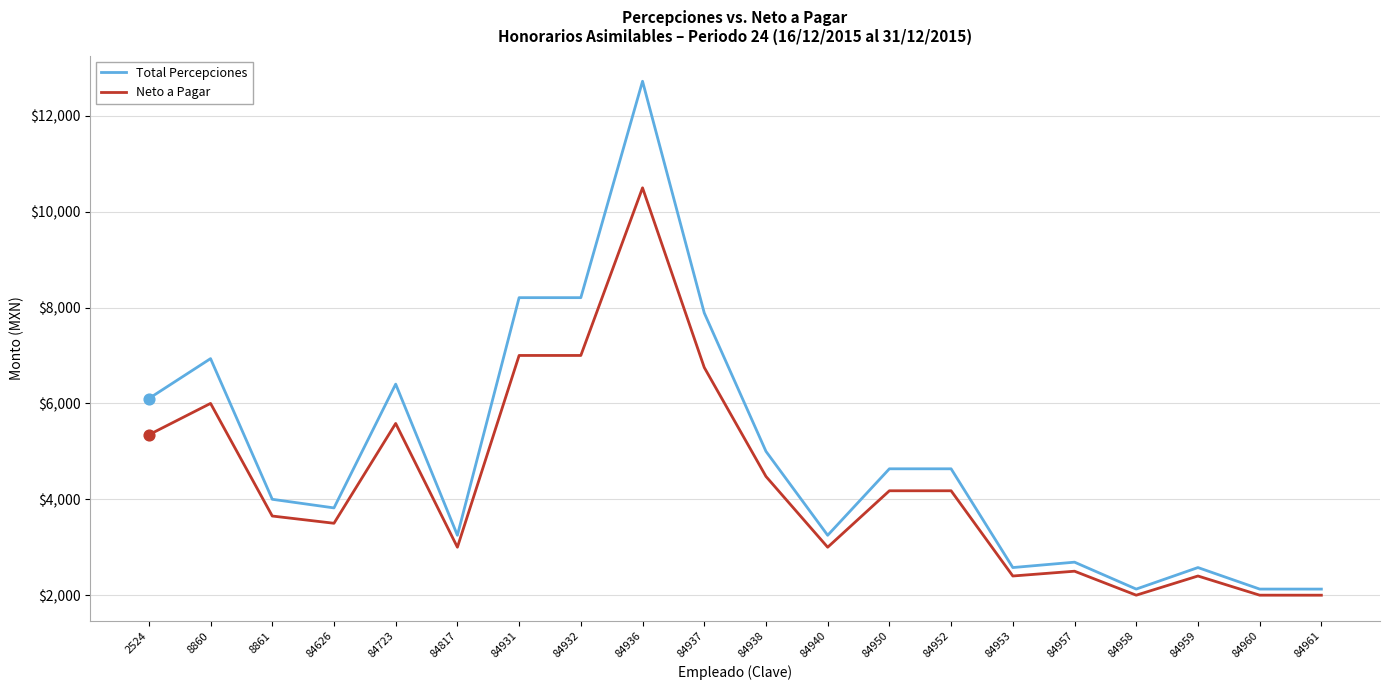

Which series has the largest total across all categories?

Total Percepciones